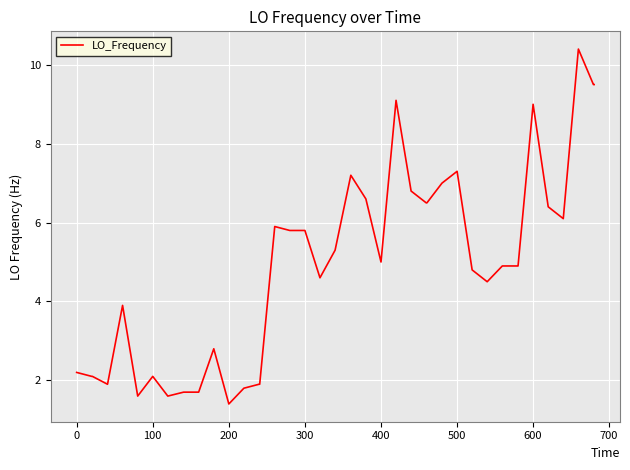

Reading right to left, transcribe all the data shown in this chart.

9.5	9.5	10.4	6.1	6.4	9.0	4.9	4.9	4.9	4.5	4.8	7.3	7.0	6.5	6.5	6.8	9.1	5.0	6.6	7.2	5.3	4.6	5.8	5.8	5.9	1.9	1.9	1.8	1.4	2.8	1.7	1.7	1.6	2.1	1.6	3.9	1.9	2.1	2.1	2.2